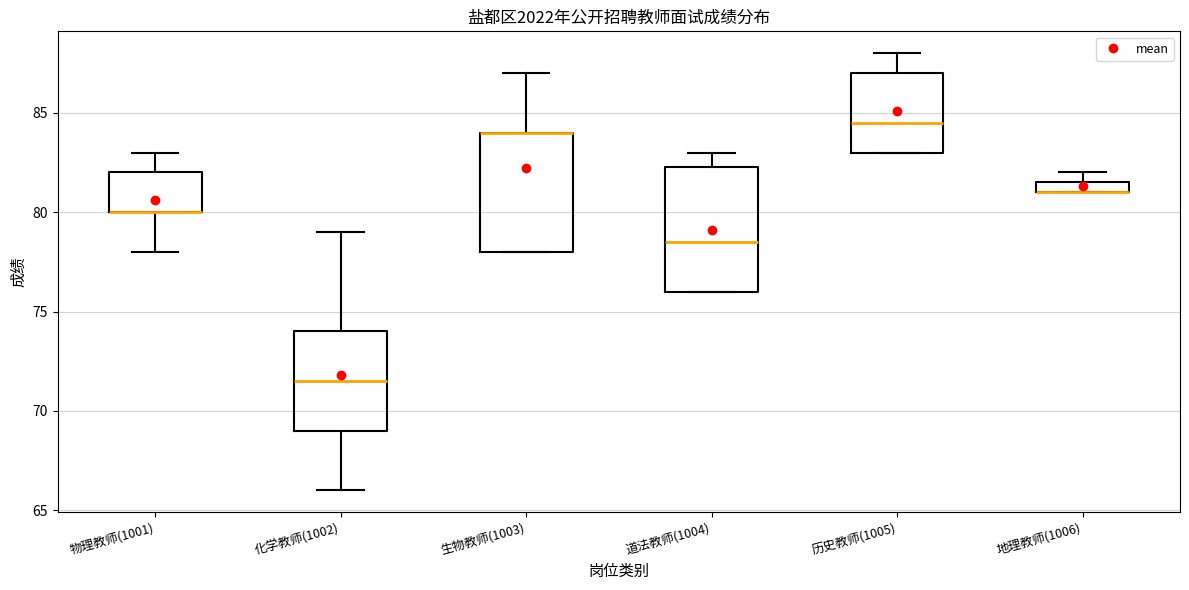

Where does the upper whisker of the box for 历史教师(1005) end on the y-axis? The values are not printed on the chart, so give them approximately, as read against the axis.

88.0